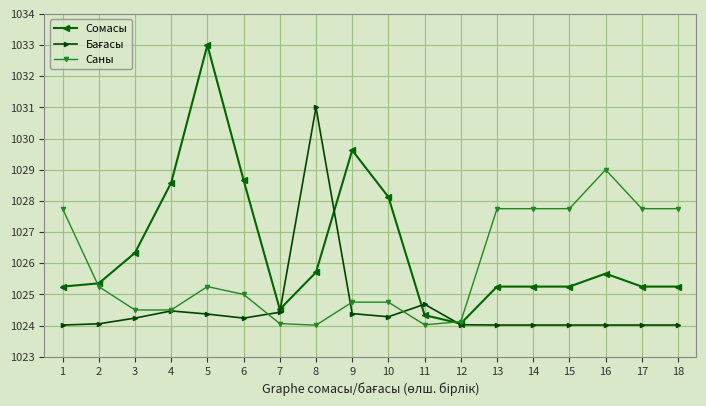

True or false: Сомасы has more than 2 interior local peaks.

True